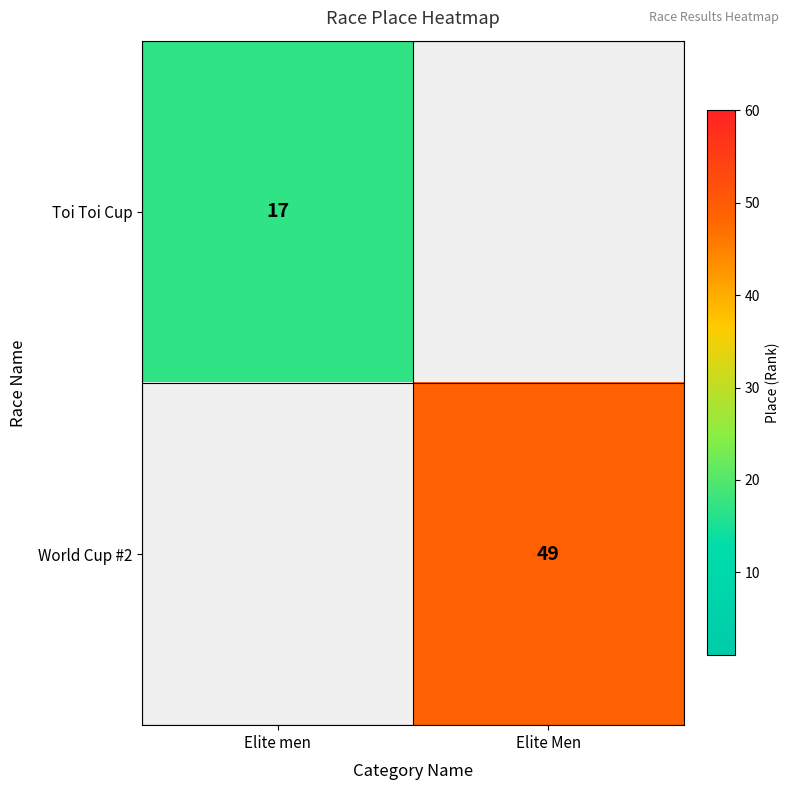

Is it true that Toi Toi Cup equals 17 at Elite men?

True